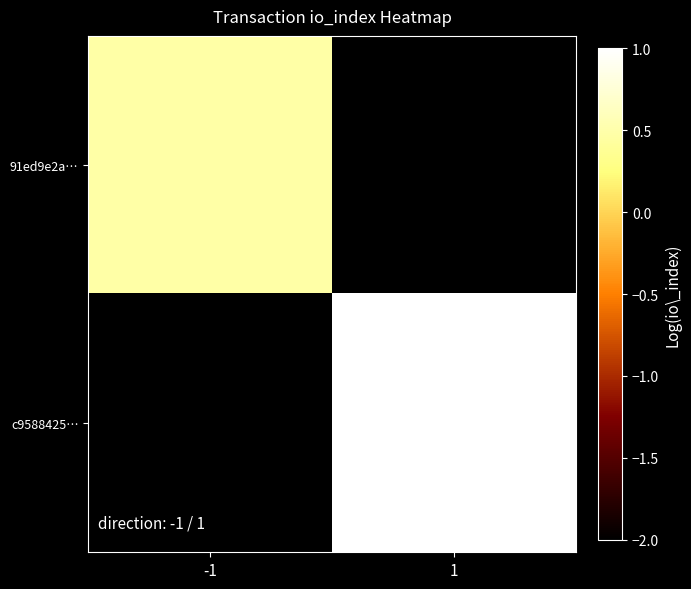

Count the number of categories in the chart.

2